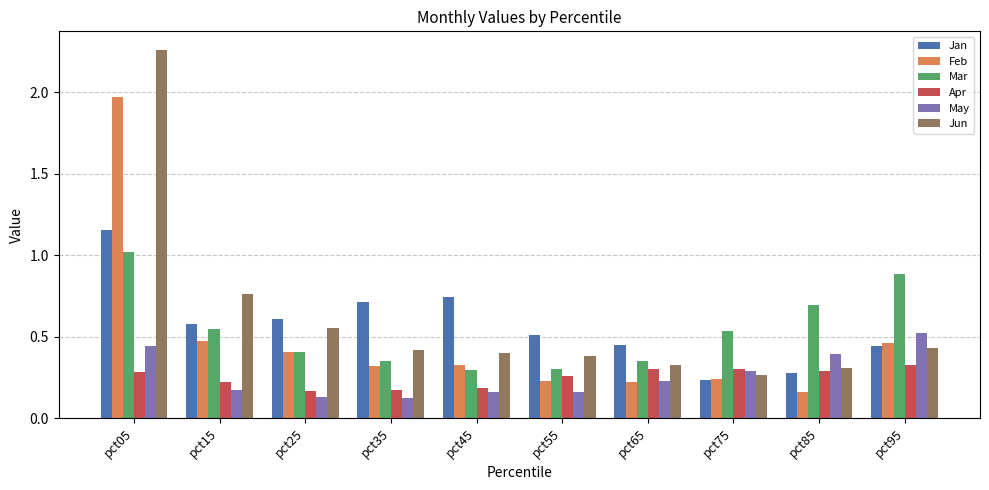

What is the sum of all May values?

2.6